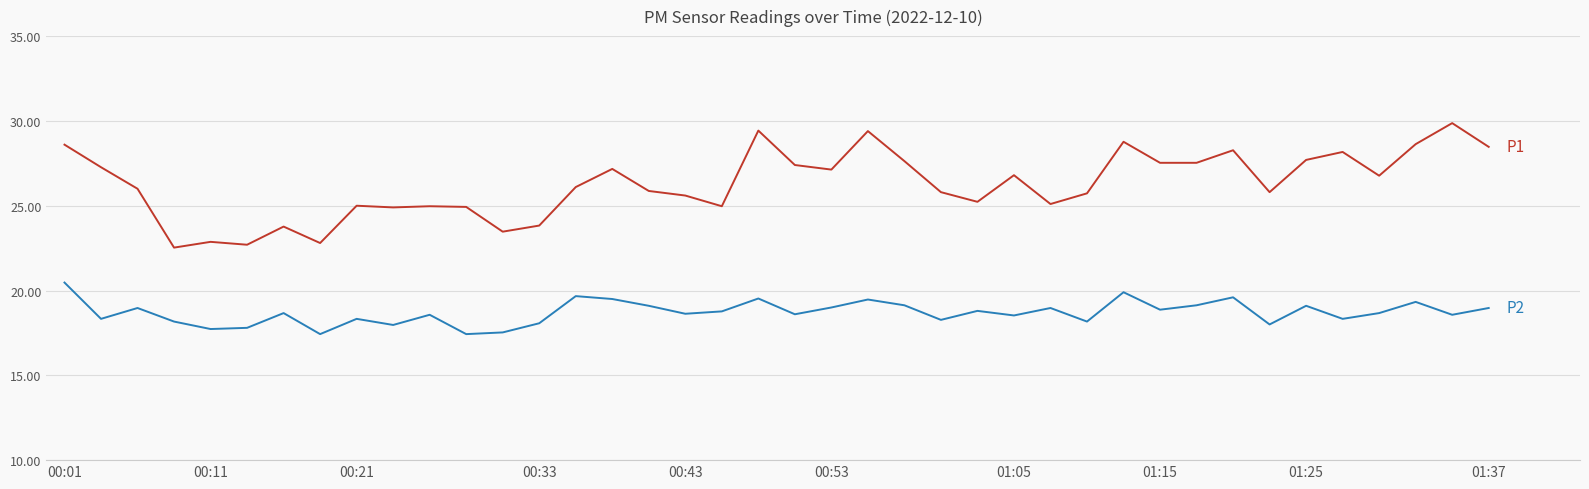

What is the maximum value shown in the chart?

29.9